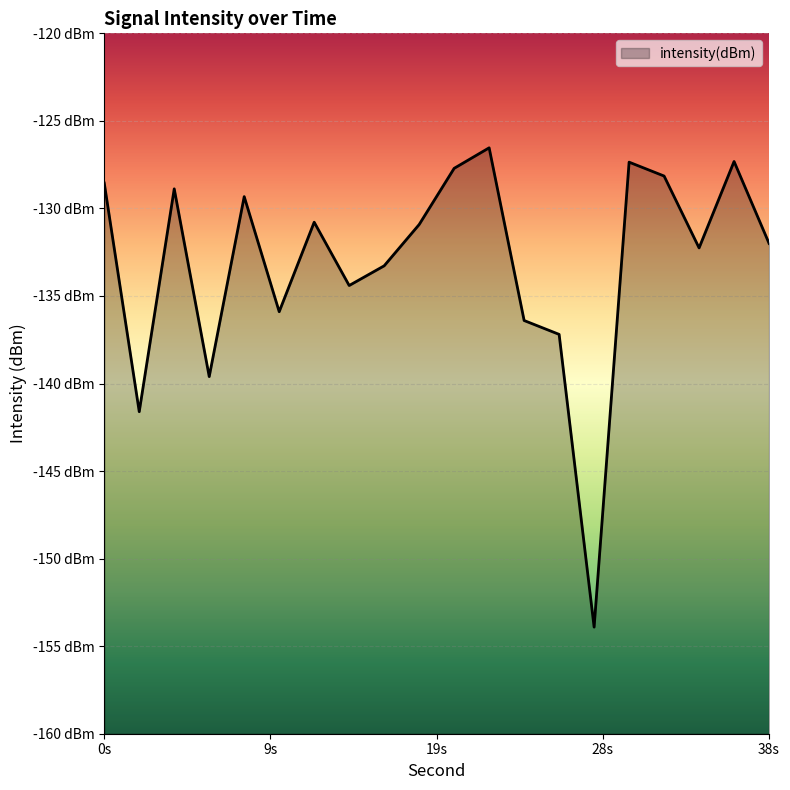

What is the maximum value shown in the chart?

-126.5